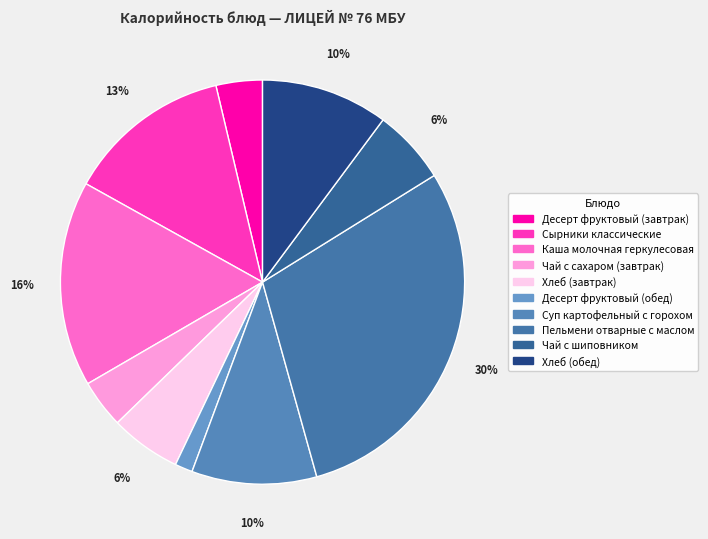

True or false: Хлеб (обед) accounts for 1% of the total.

False